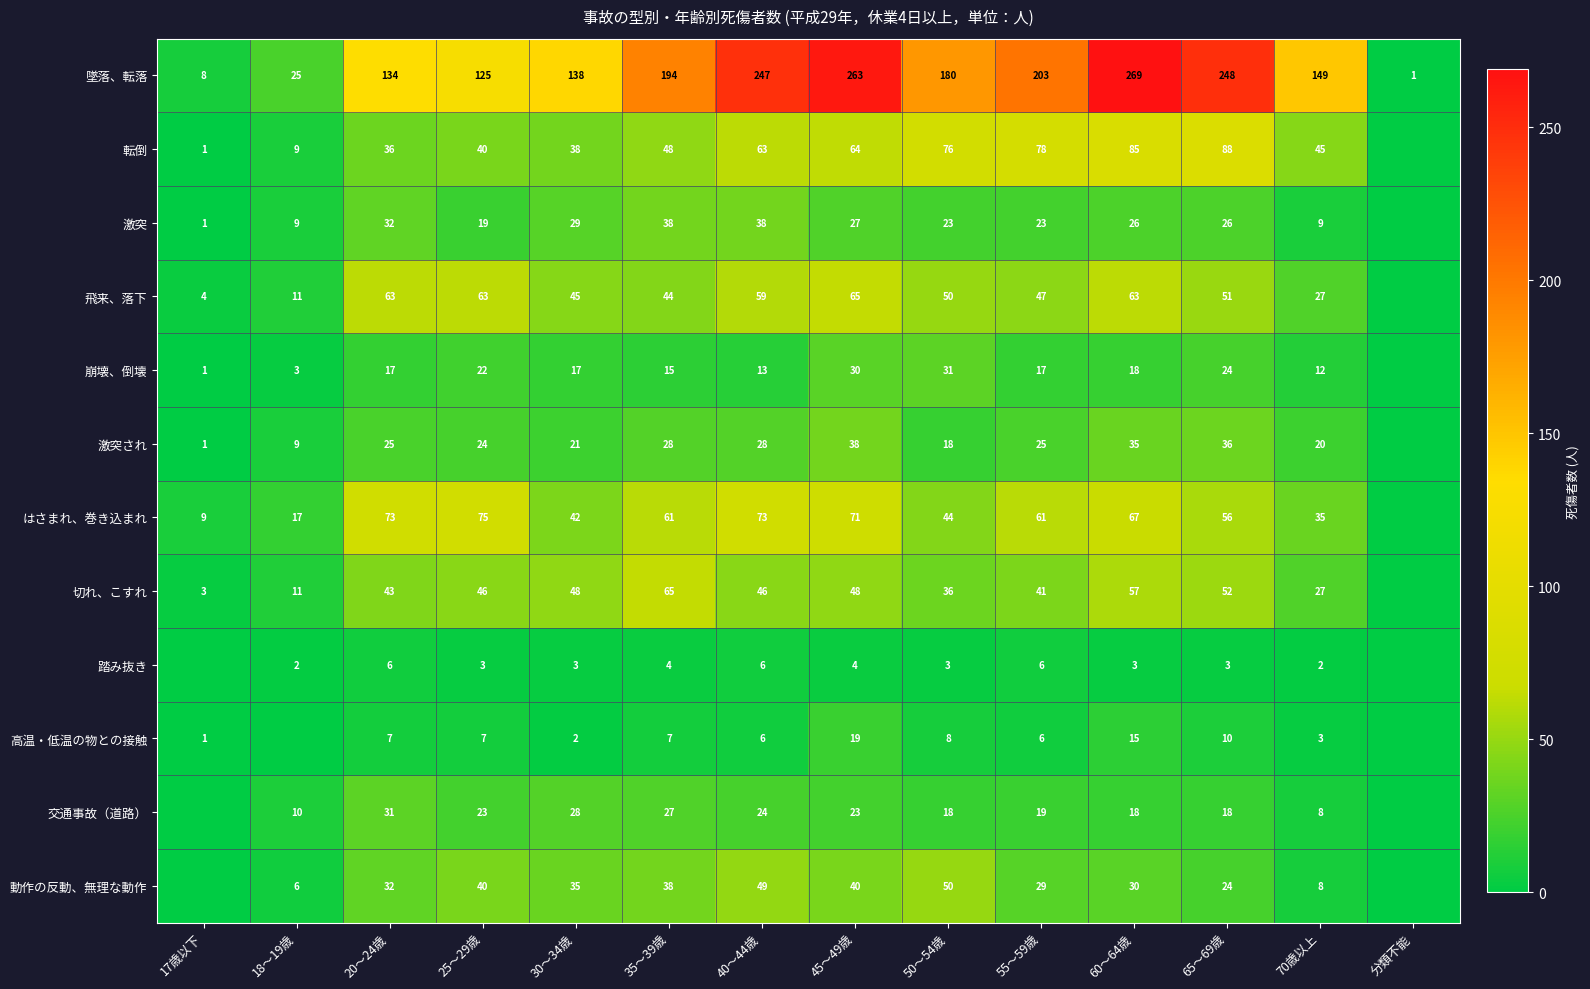

What is the spread (max minus min) of values at 70歳以上?

147